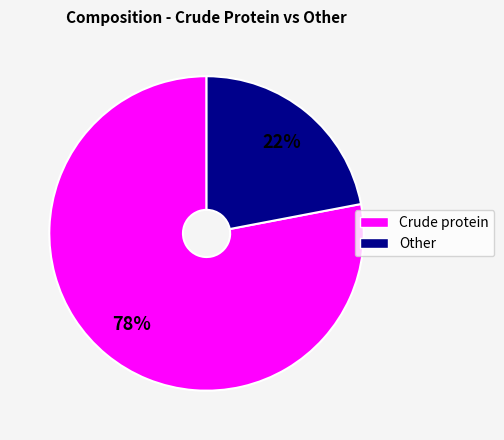

How many segments does this pie chart have?

2